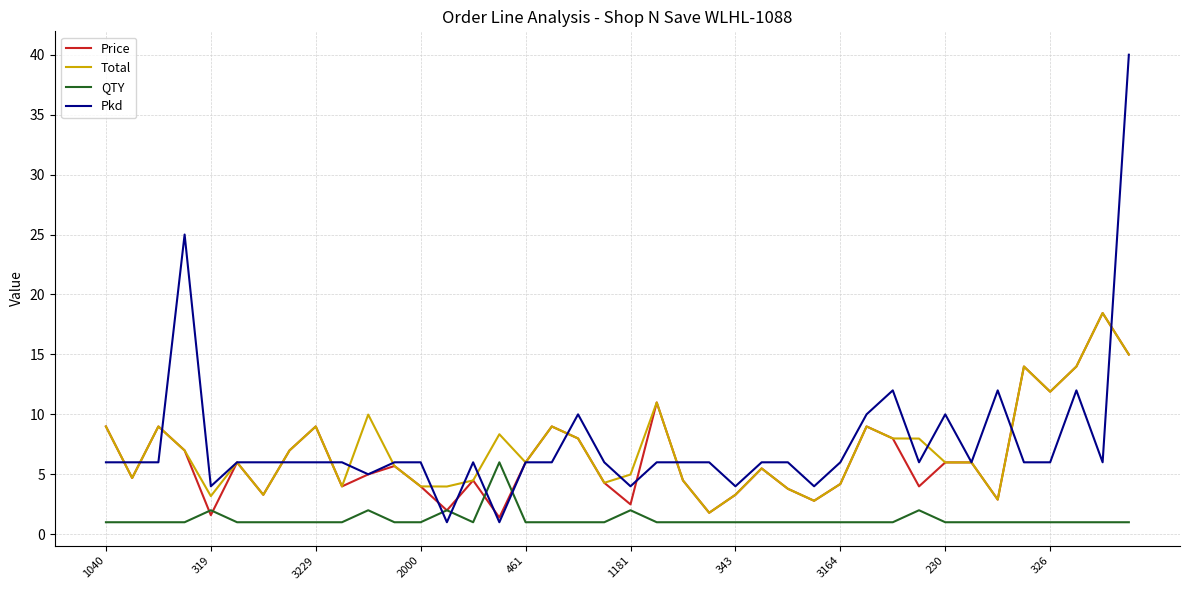

True or false: Total has more than 2 points higher than both neighbors.

True